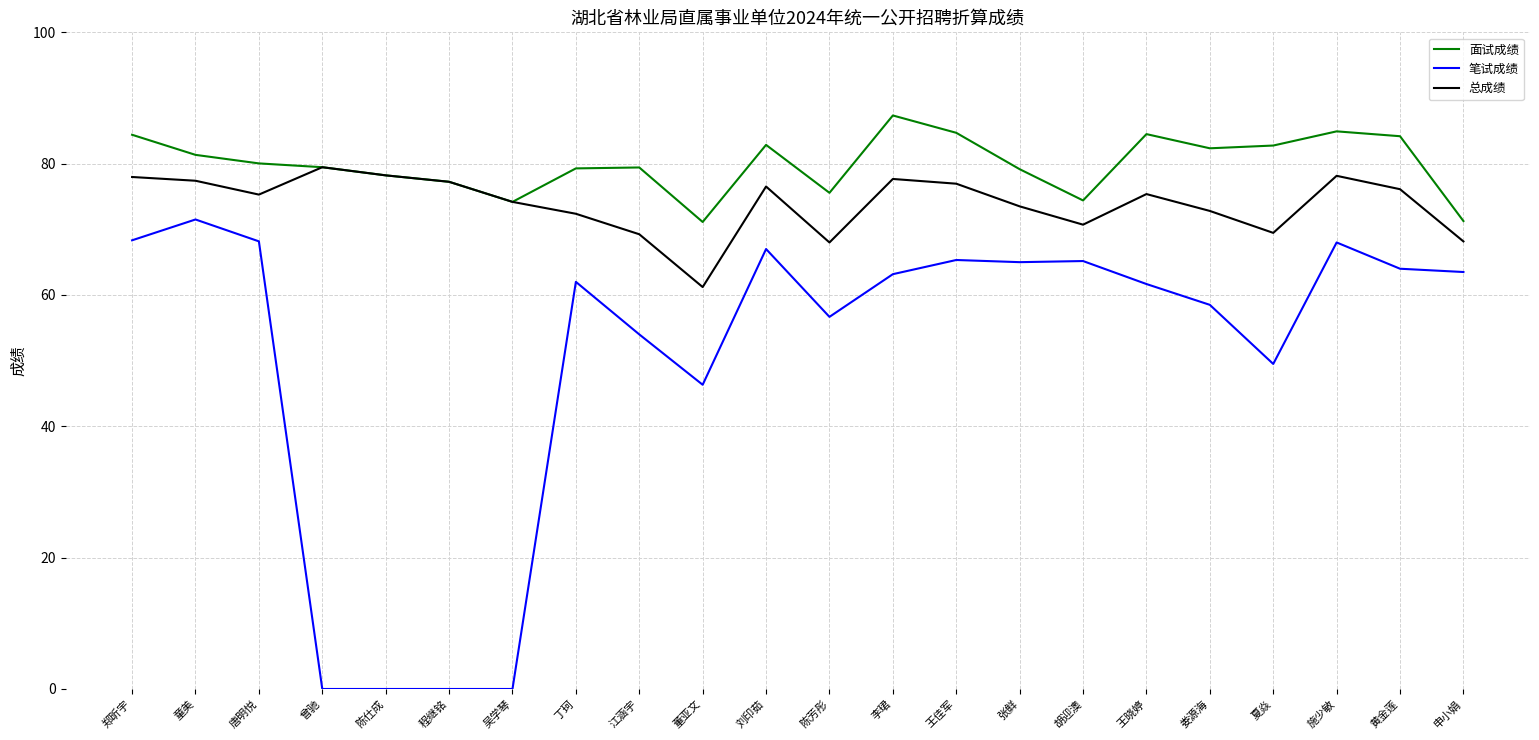

Which series has the largest range (max minus min)?

笔试成绩